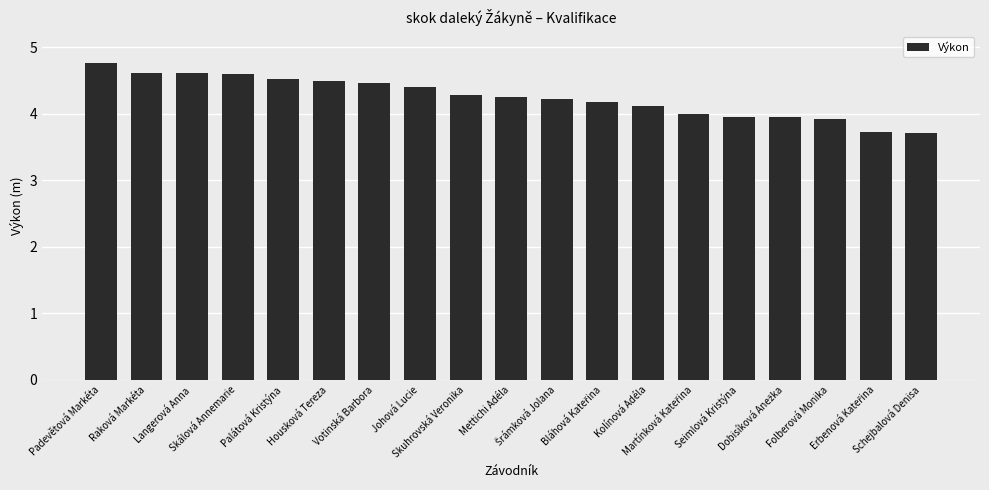

How many categories are shown in the chart?

19